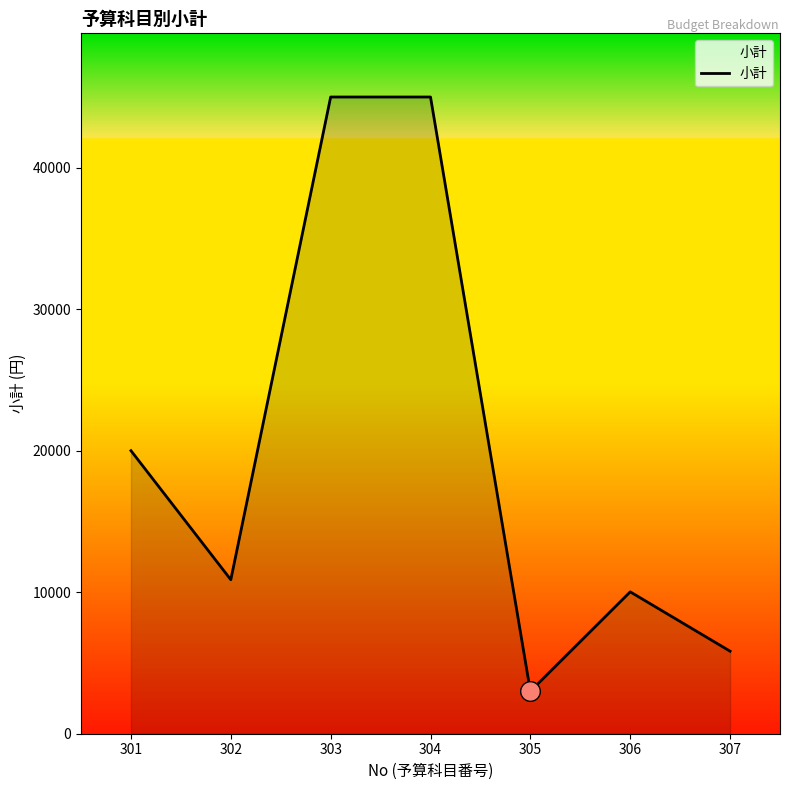

Between 302 and 306, which is larger?

302